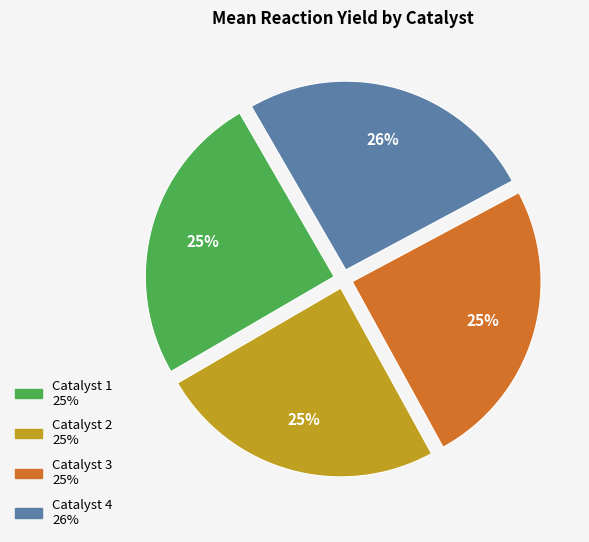

Between Catalyst 4 and Catalyst 2, which is larger?

Catalyst 4